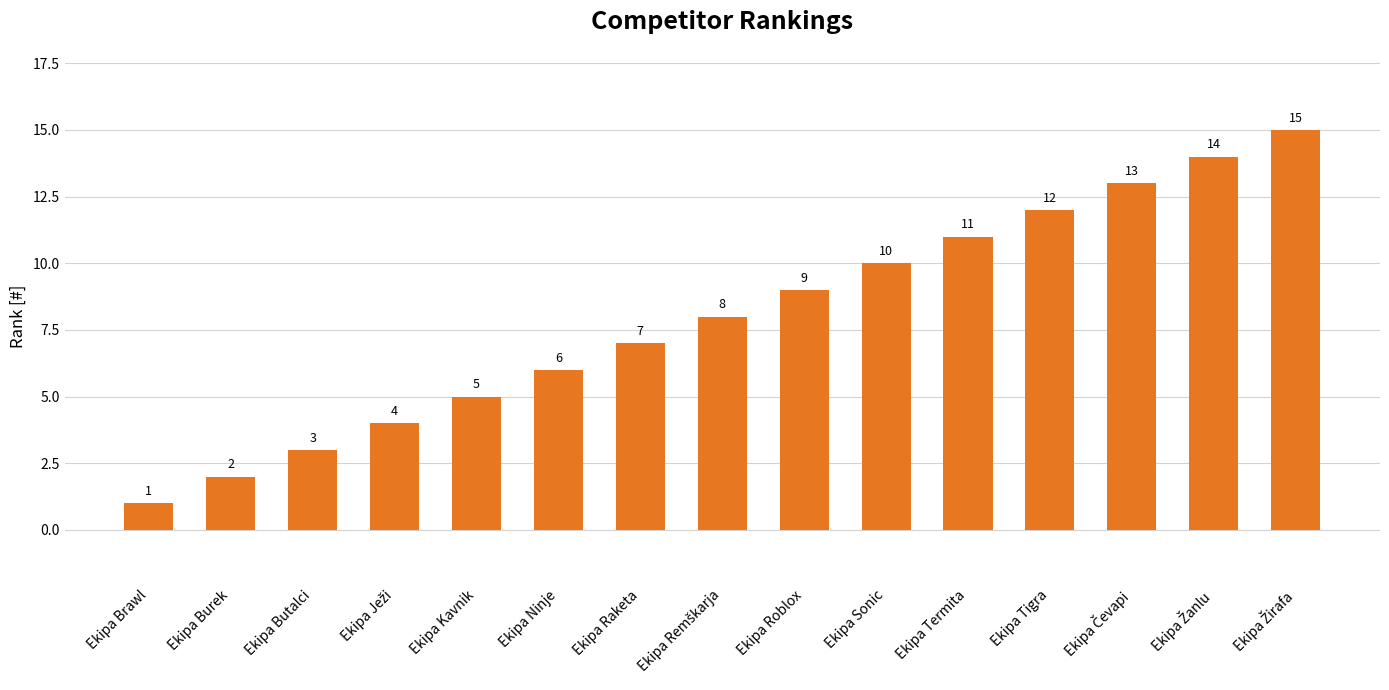

What is the difference between the maximum and minimum values?

14